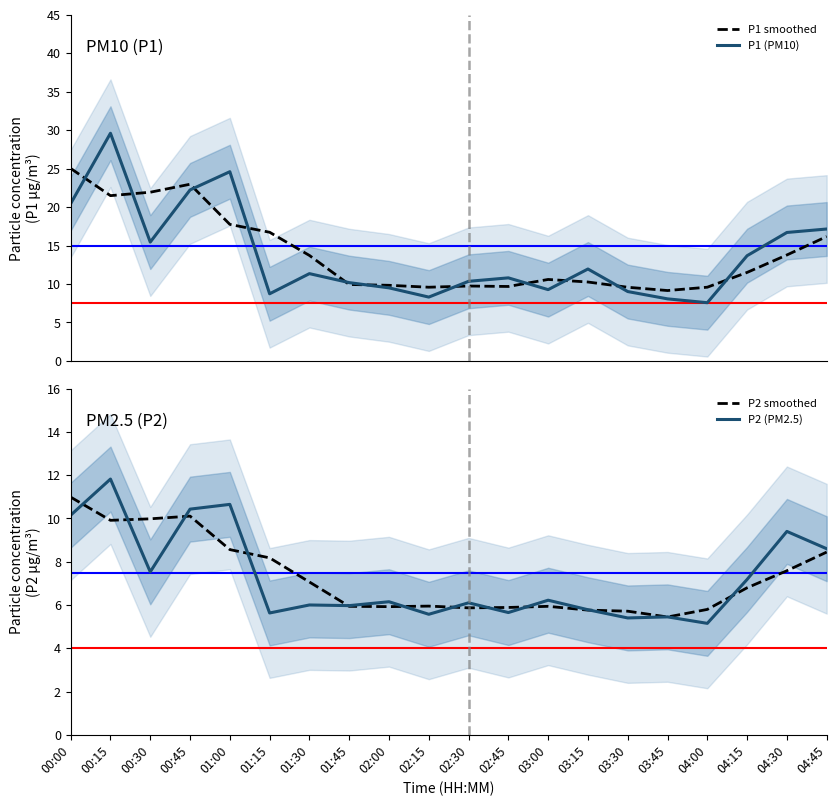

At which category is the sum across all series the highest?

00:15